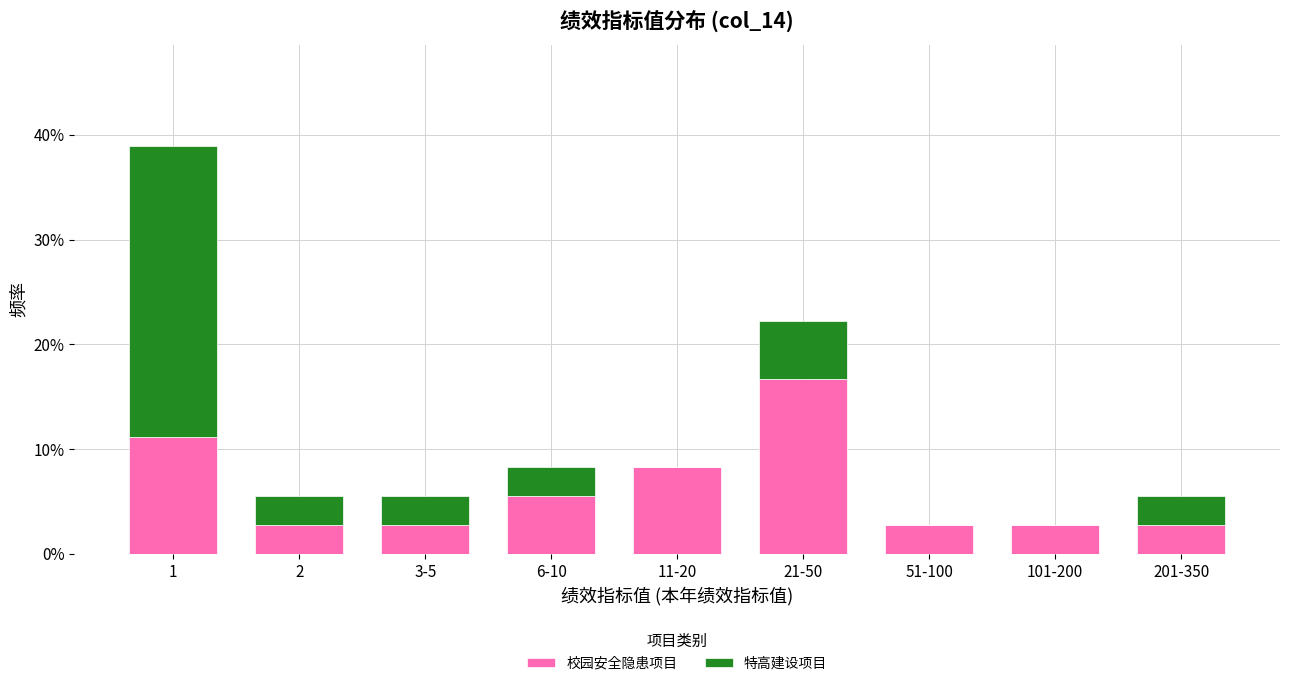

Reading right to left, what are the values for 校园安全隐患项目?

201-350=2.8	101-200=2.8	51-100=2.8	21-50=16.7	11-20=8.3	6-10=5.6	3-5=2.8	2=2.8	1=11.1